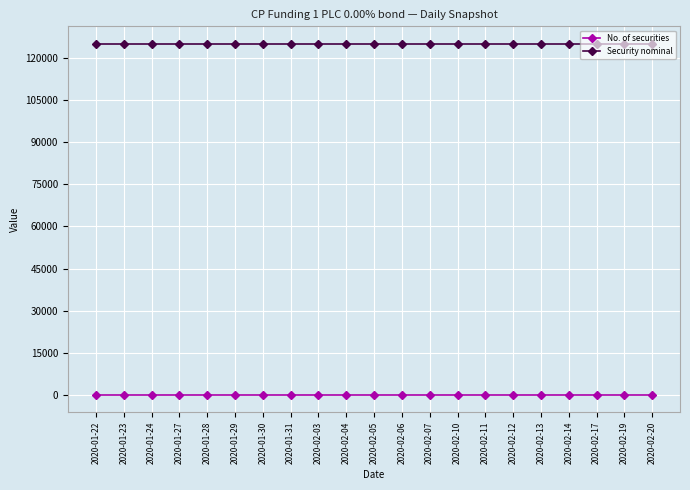

What is the maximum value shown in the chart?

125000